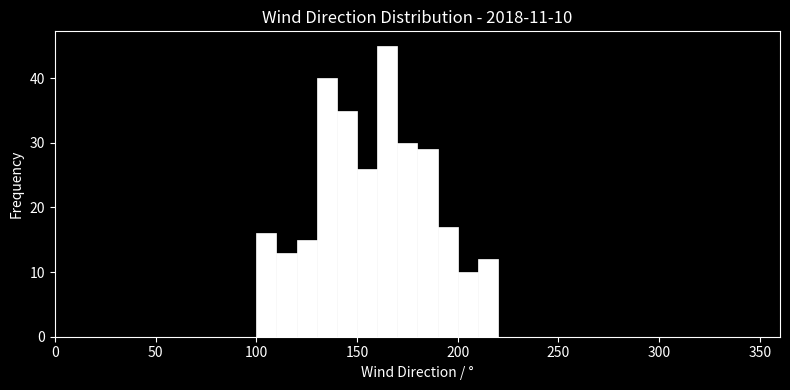

Read against the x-axis, roughly where is the centre of the tallest bar?

165